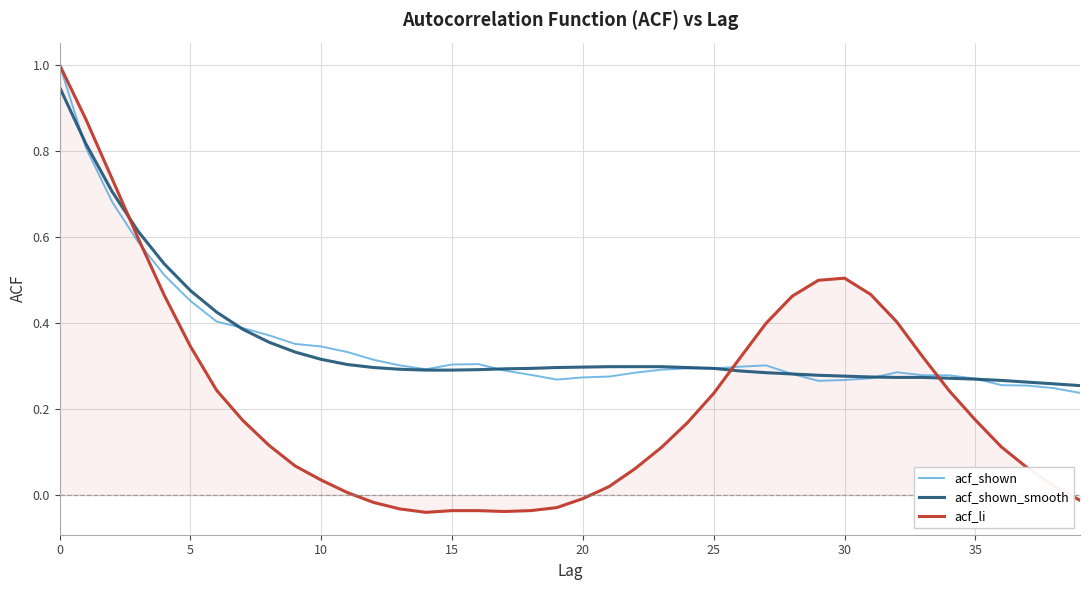

Which series has the widest spread of values?

acf_li